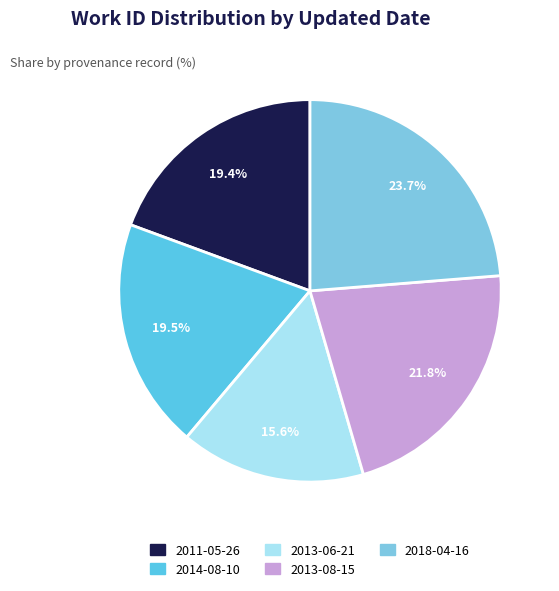

What percentage is the 2011-05-26 slice, to the nearest percent?

19%